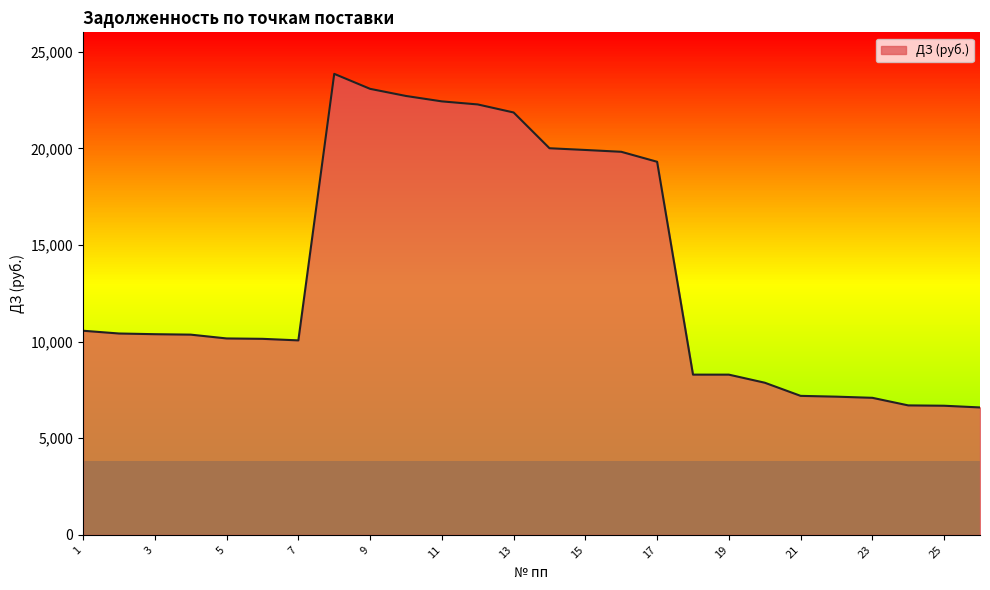

Count the number of data series in this chart.

1